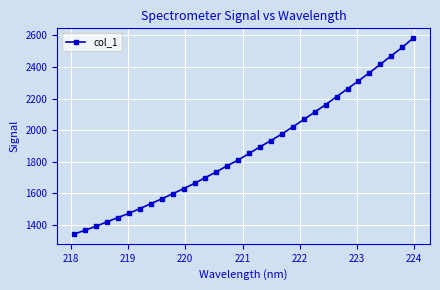

What is the value of the 15th point from the left?

1775.8